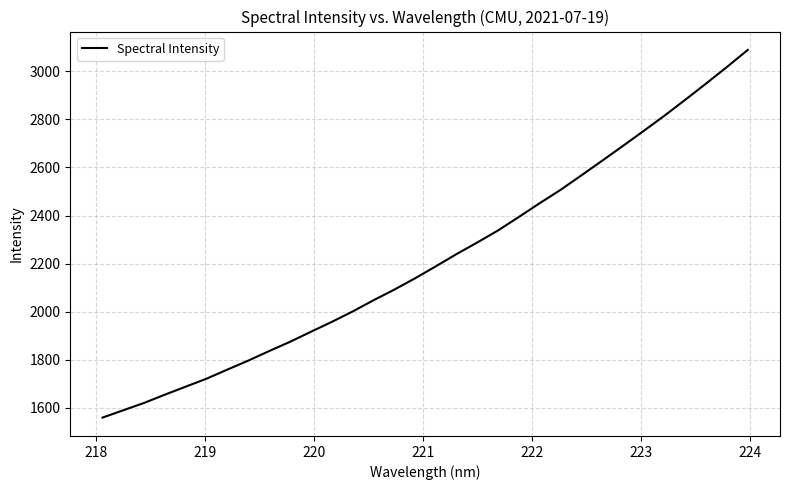

What is the minimum value shown in the chart?

1560.1